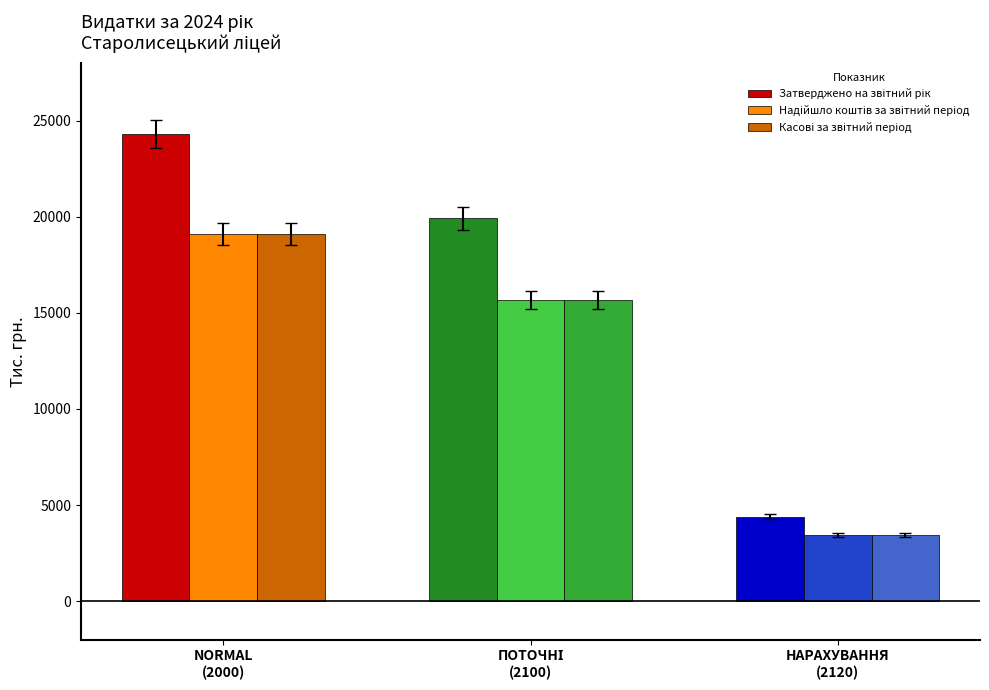

How many bars are there in total?

9